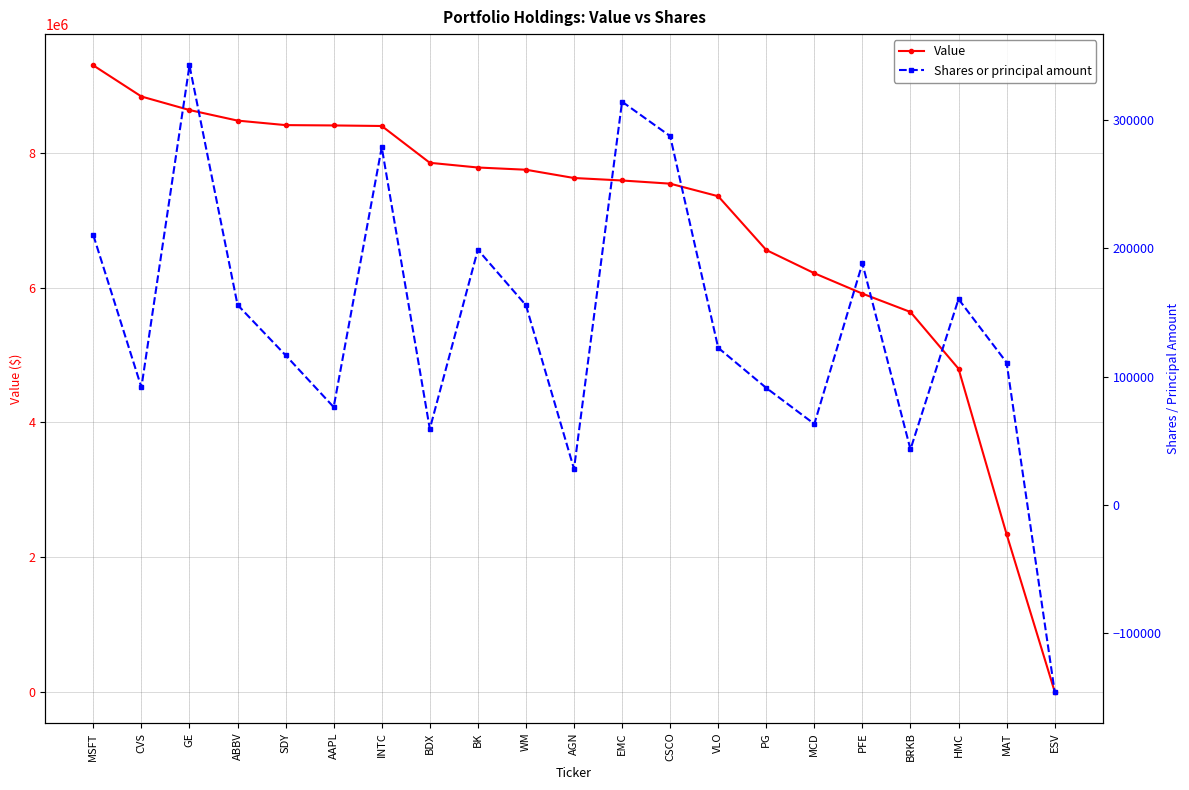

What is the average value of the Value series?

6928524